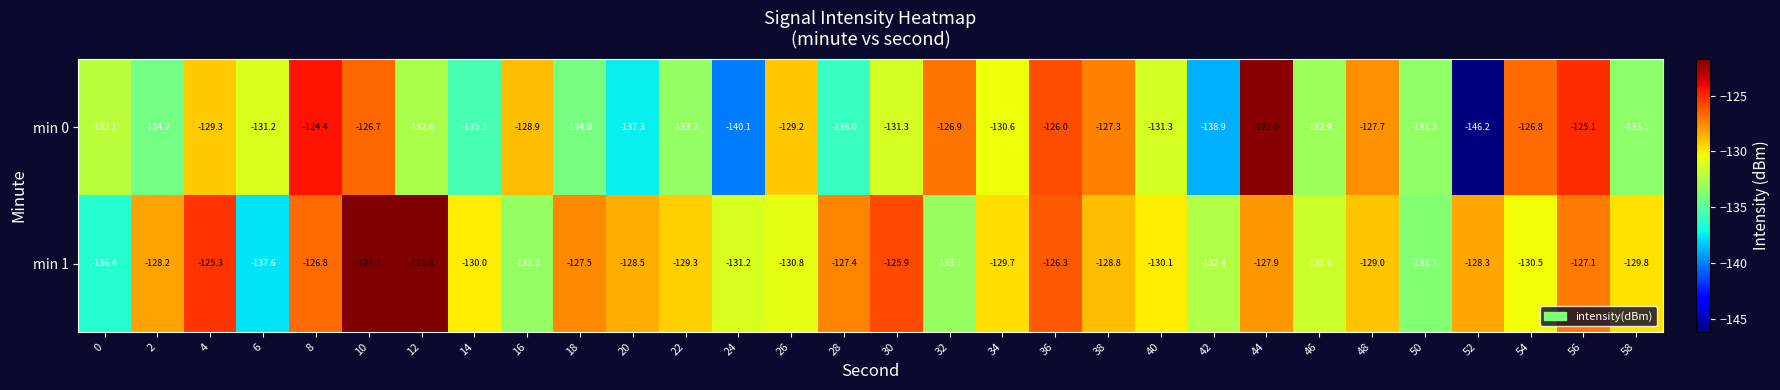

Is the value of min 1 at 2 greater than the value of min 0 at 48?

No